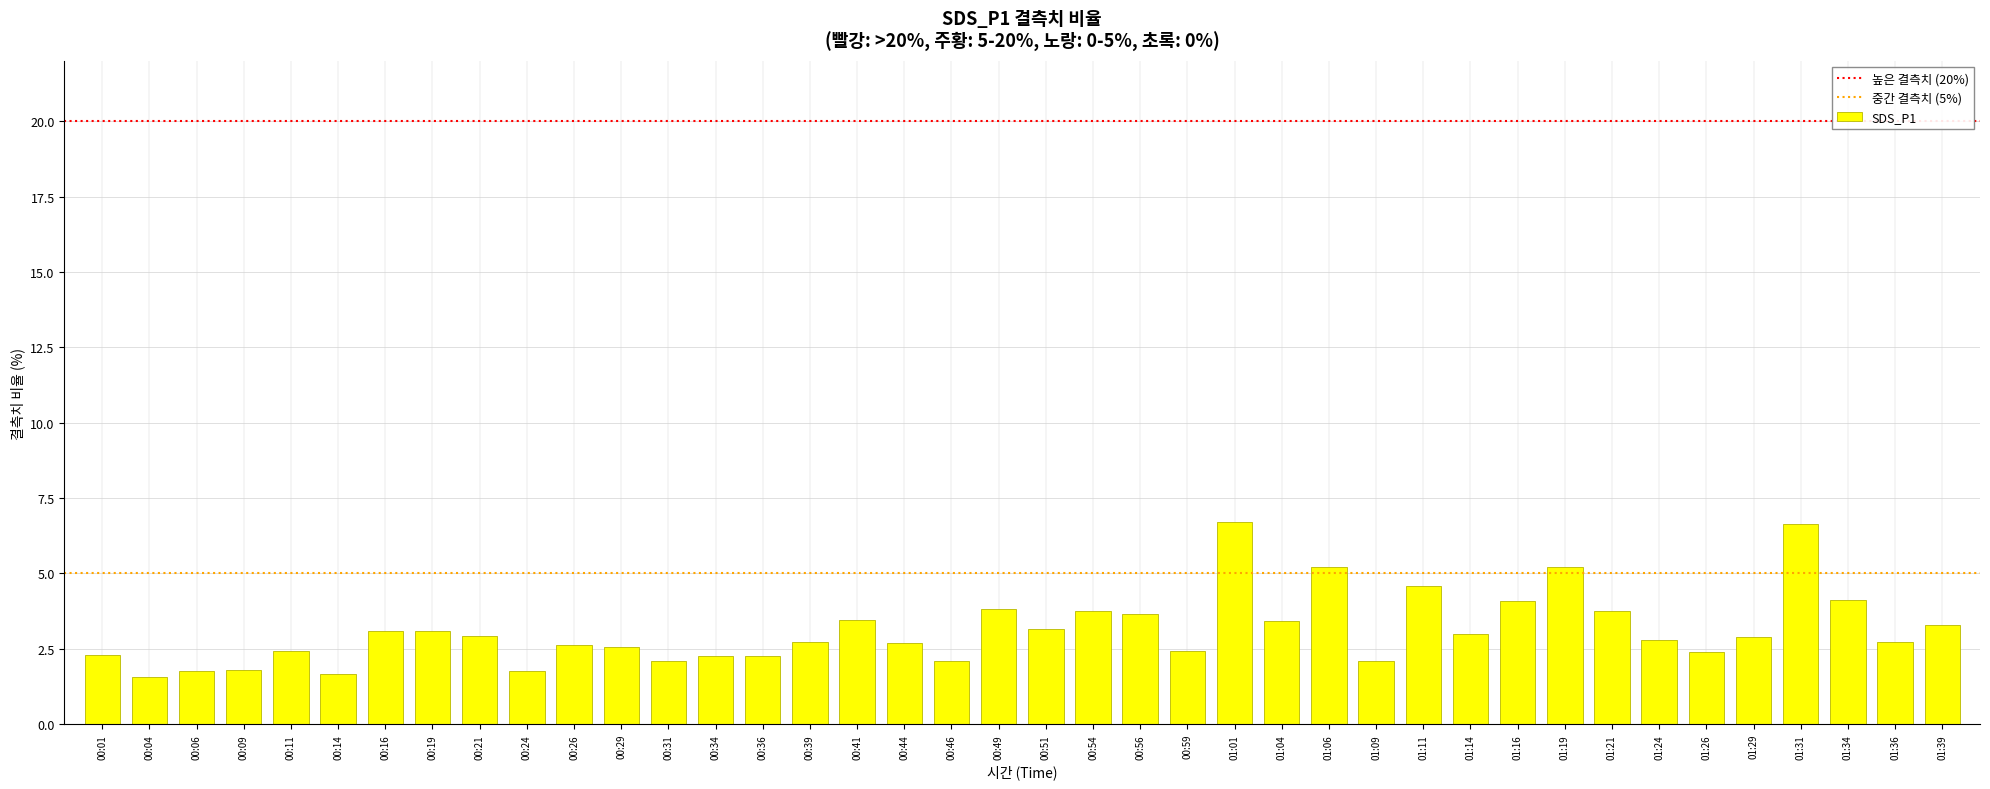

What is the difference between the second highest and minimum values?

5.1